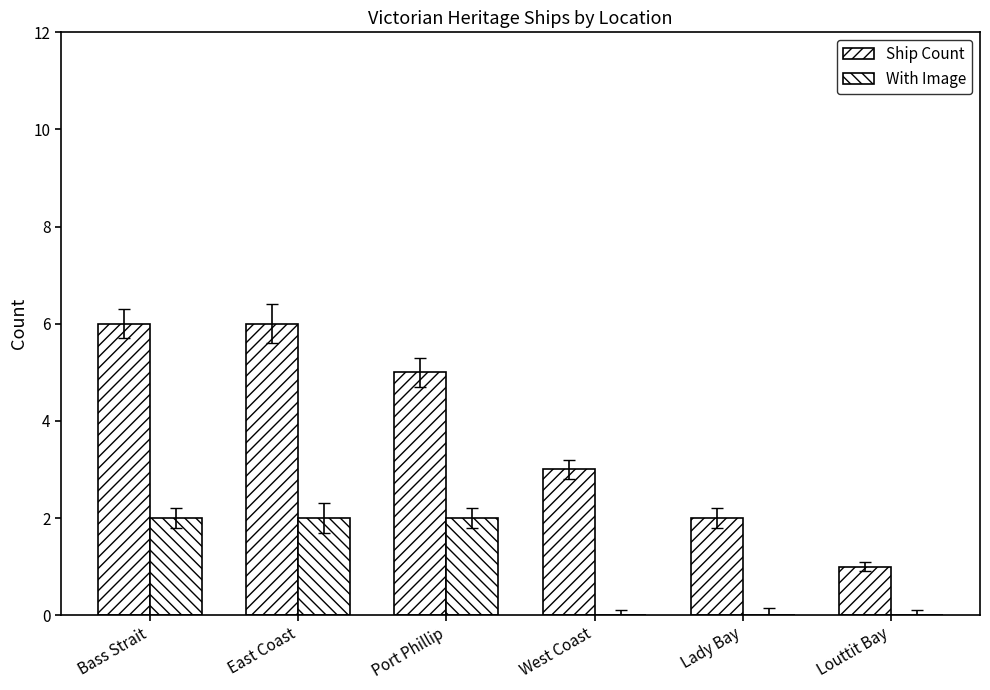

How many distinct data groups are displayed?

2